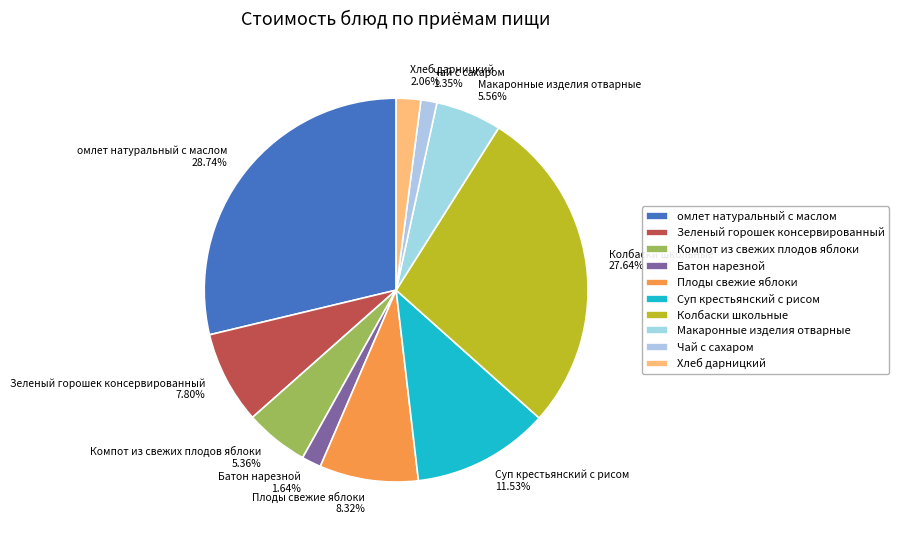

Count the number of slices in the pie.

10